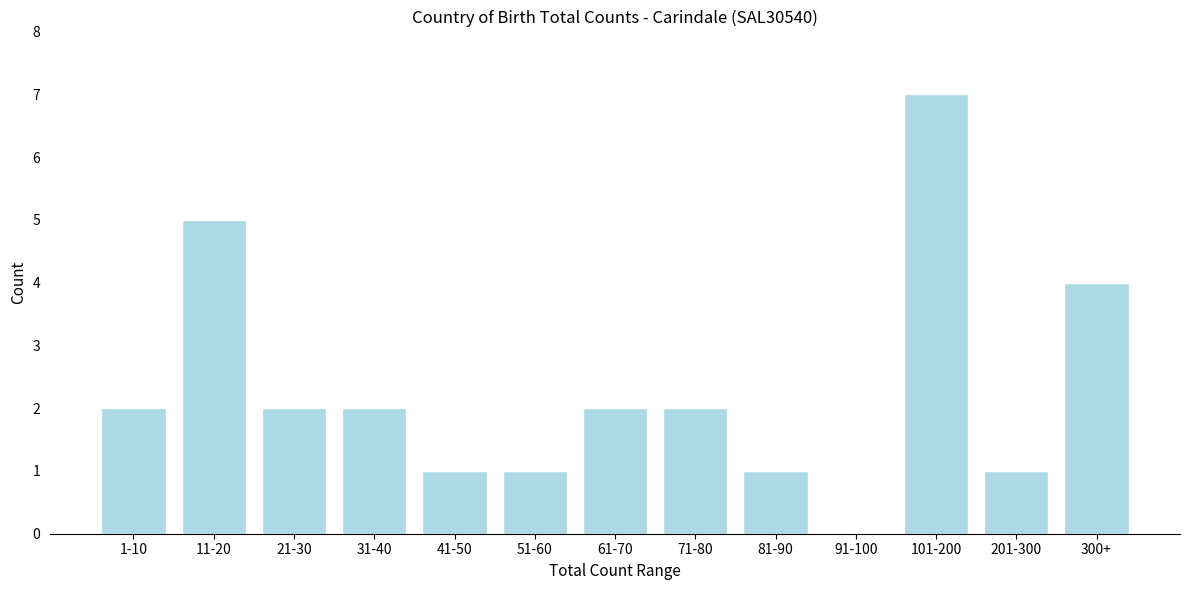

Reading right to left, list all the values displayed in this chart.

300+=4	201-300=1	101-200=7	91-100=0	81-90=1	71-80=2	61-70=2	51-60=1	41-50=1	31-40=2	21-30=2	11-20=5	1-10=2